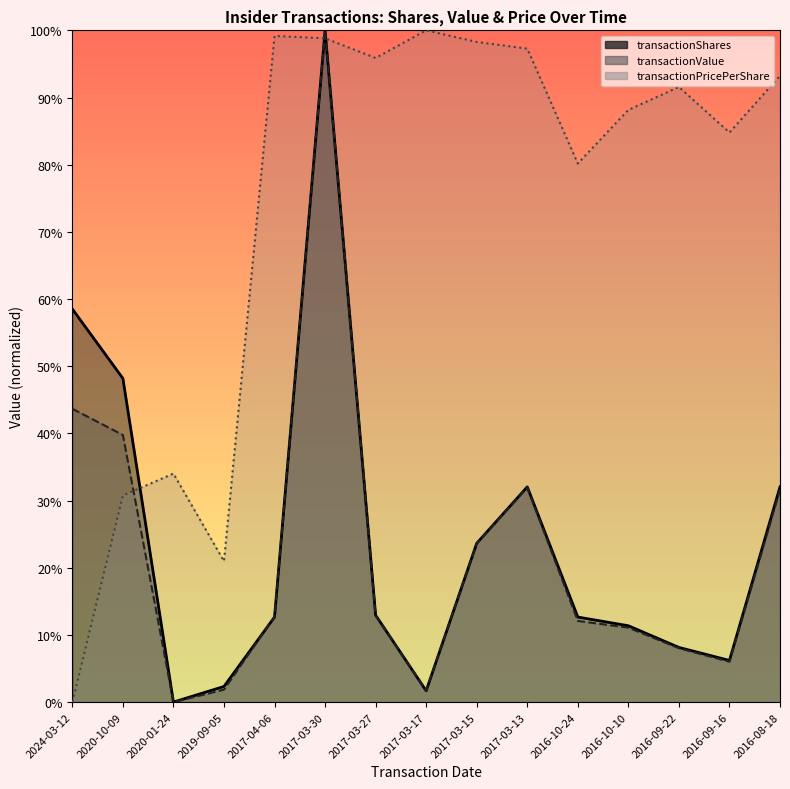

Reading left to right, extract all data points from this chart.

transactionShares: 58.5	48.2	0.0	2.3	12.7	100.0	12.9	1.7	23.6	32.0	12.7	11.4	8.1	6.2	32.0
transactionValue: 43.7	39.8	0.0	1.9	12.7	100.0	12.9	1.7	23.6	31.9	12.1	11.1	8.0	6.0	31.6
transactionPricePerShare: 0.0	30.8	34.0	21.0	99.2	98.8	95.9	100.0	98.3	97.3	80.2	88.2	91.6	84.8	93.2